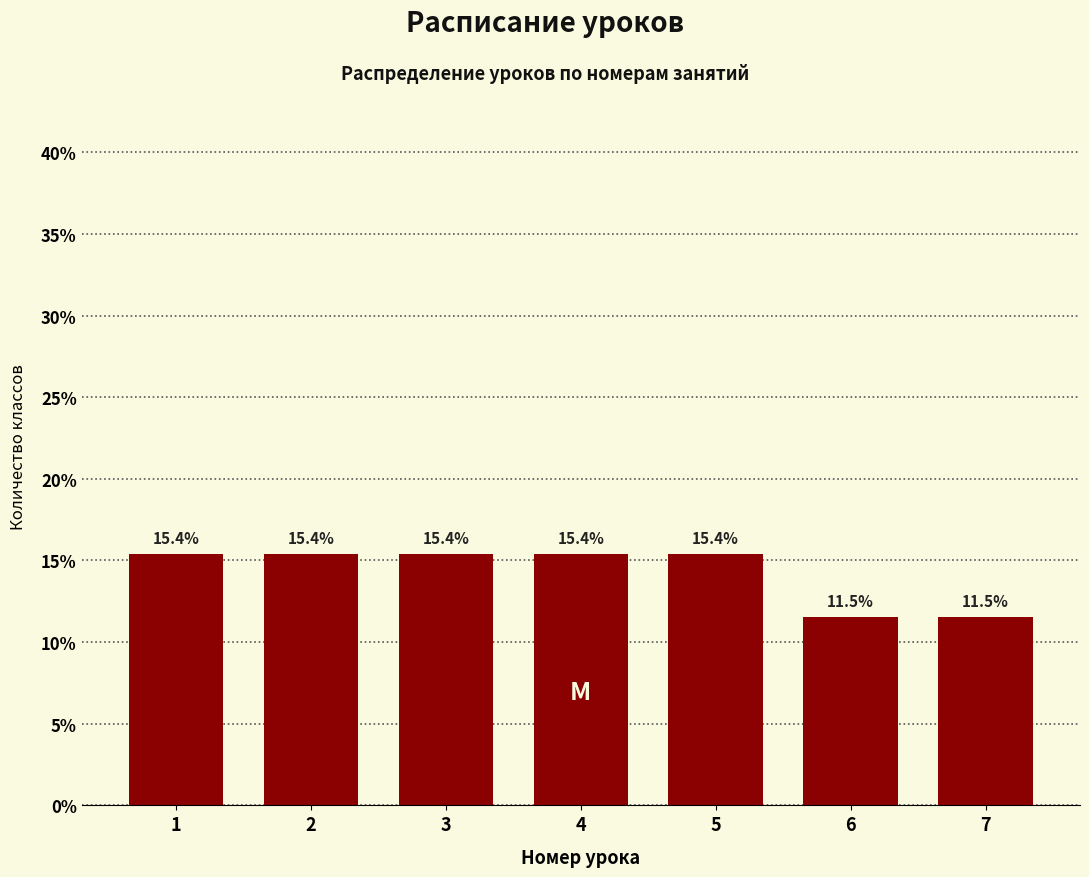

Reading left to right, list all the values displayed in this chart.

15.4	15.4	15.4	15.4	15.4	11.5	11.5